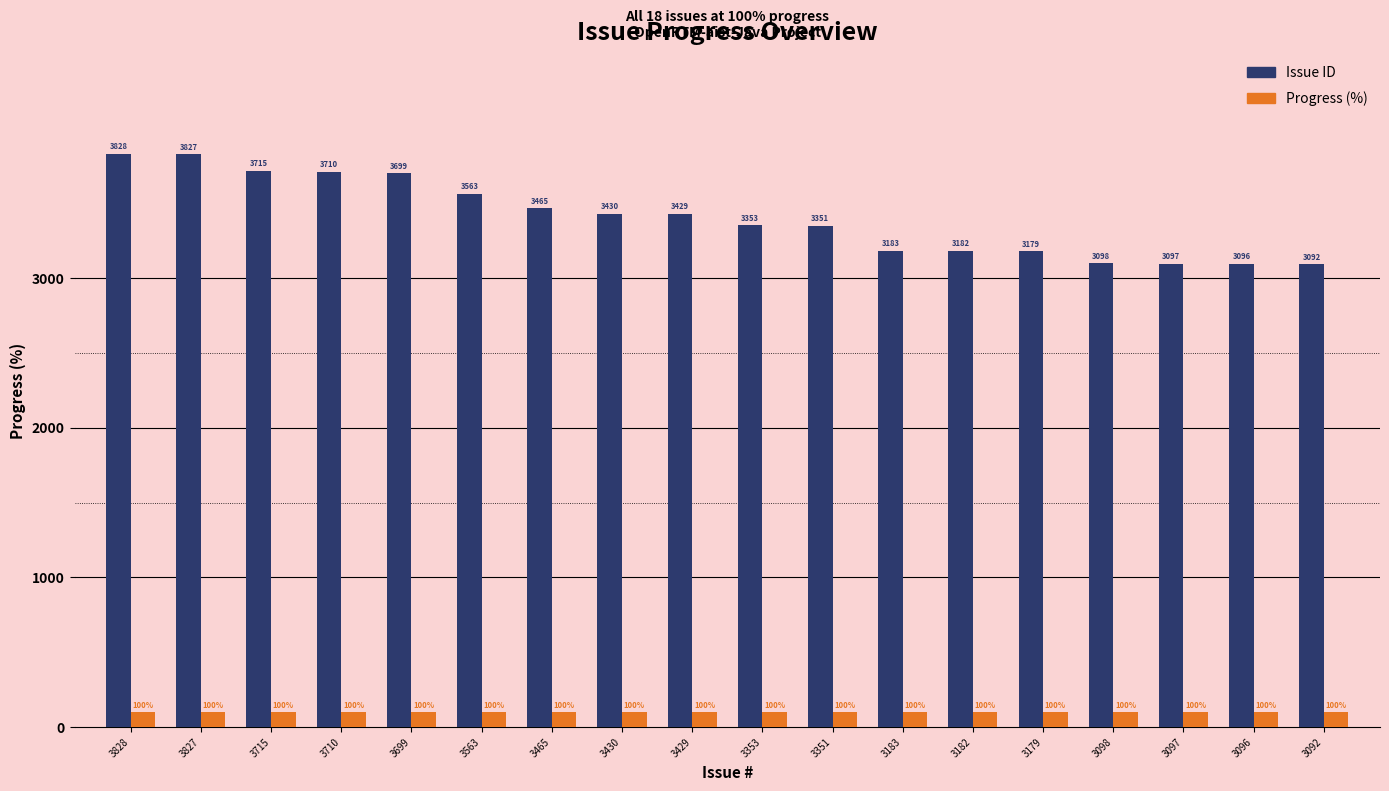

Which series has the largest range (max minus min)?

Issue ID